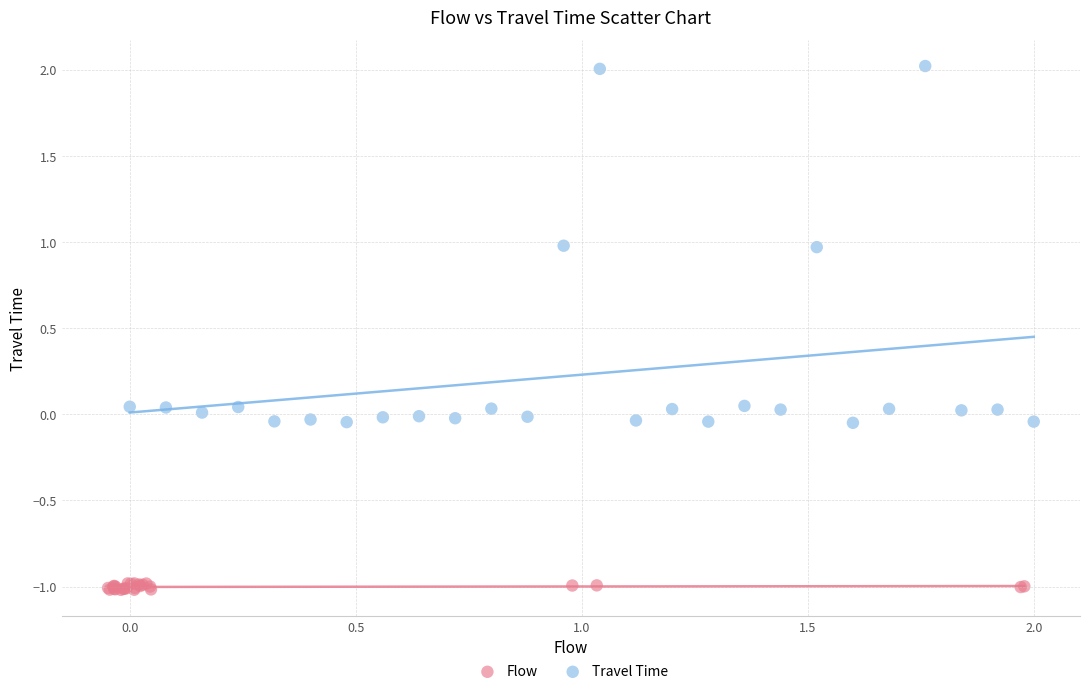

Which series has the largest Y range (max minus min)?

Travel Time